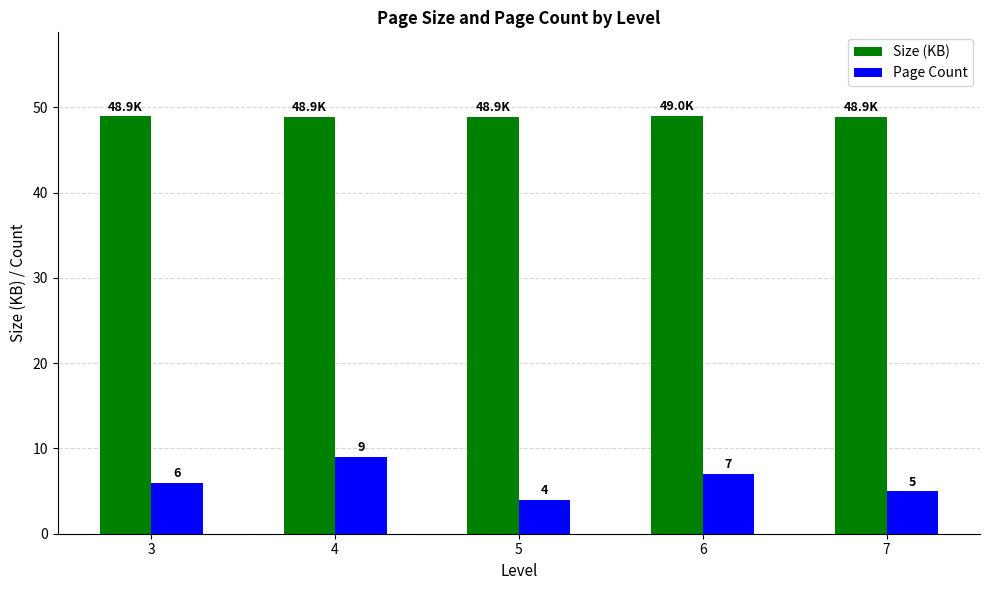

Which series has the largest range (max minus min)?

Page Count